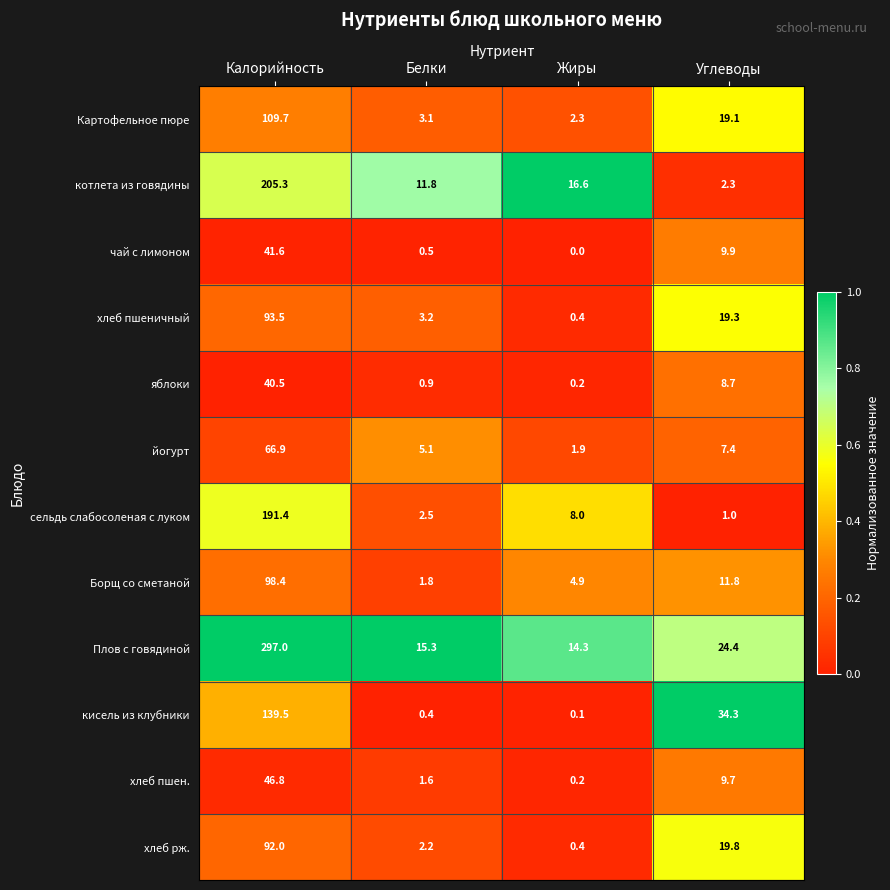

Which series changed the most between Жиры and Углеводы?

кисель из клубники